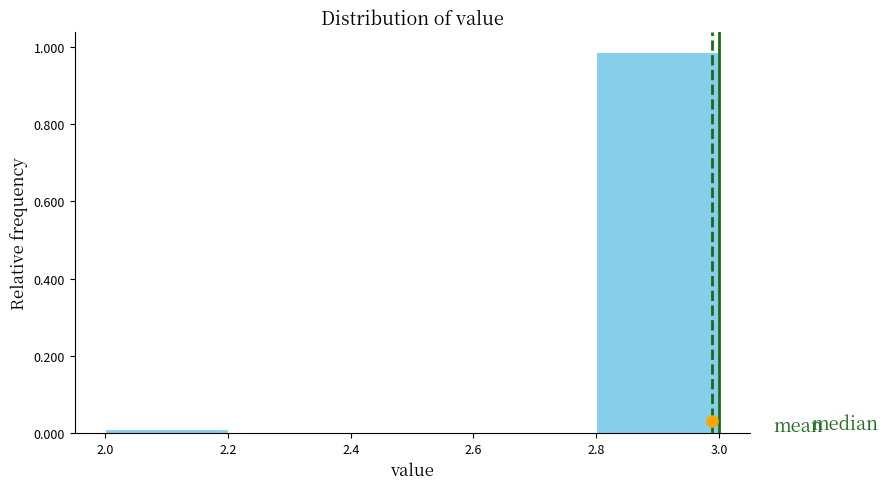

Which range on the x-axis has the tallest bar?

2.8 to 3.0